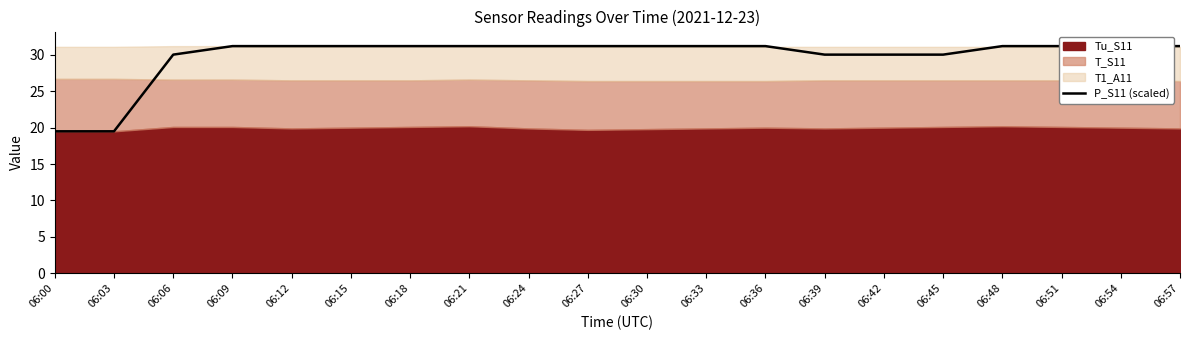

What is the difference between the second highest and minimum values?

11.7